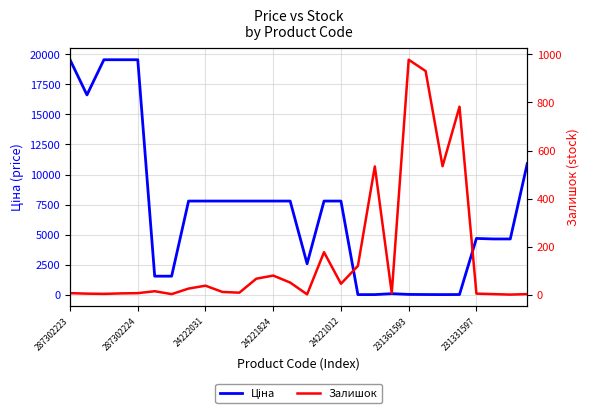

How many data points in Залишок are above 16?

13